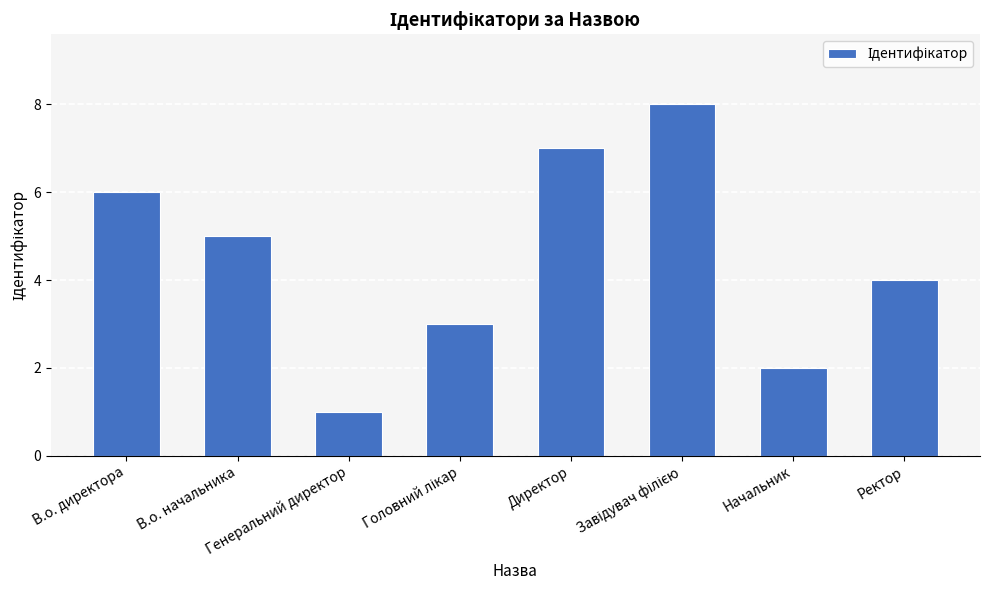

What is the difference between the maximum and minimum values?

7